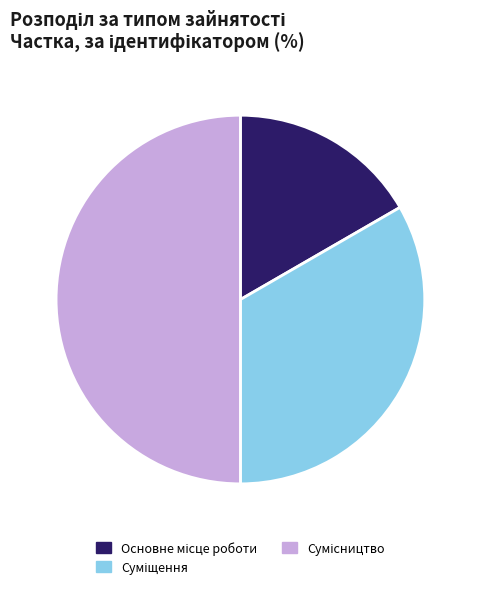

Do Суміщення and Сумісництво together represent more than half of the pie?

Yes